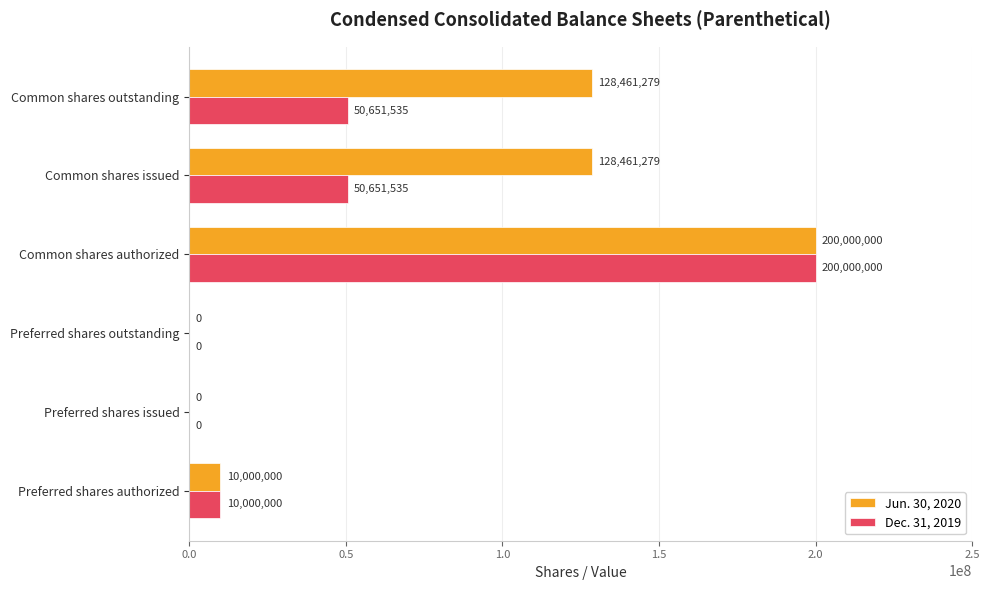

Which series changed the most between Common shares authorized and Common shares outstanding?

Dec. 31, 2019